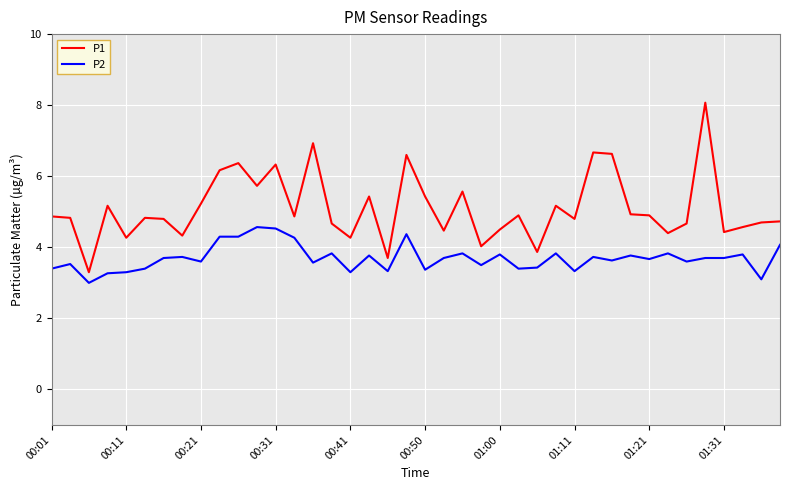

True or false: P2 and P1 intersect in this chart.

False